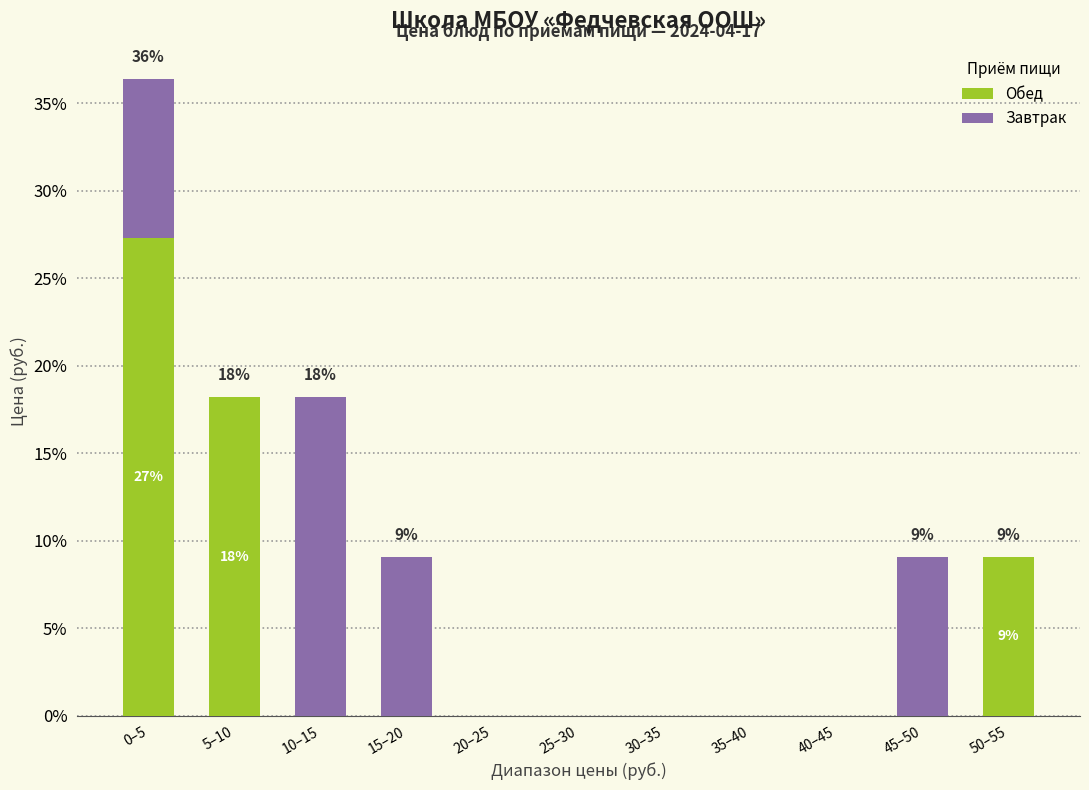

Reading left to right, what are the values for Обед?

0–5=27.3	5–10=18.2	10–15=0.0	15–20=0.0	20–25=0.0	25–30=0.0	30–35=0.0	35–40=0.0	40–45=0.0	45–50=0.0	50–55=9.1